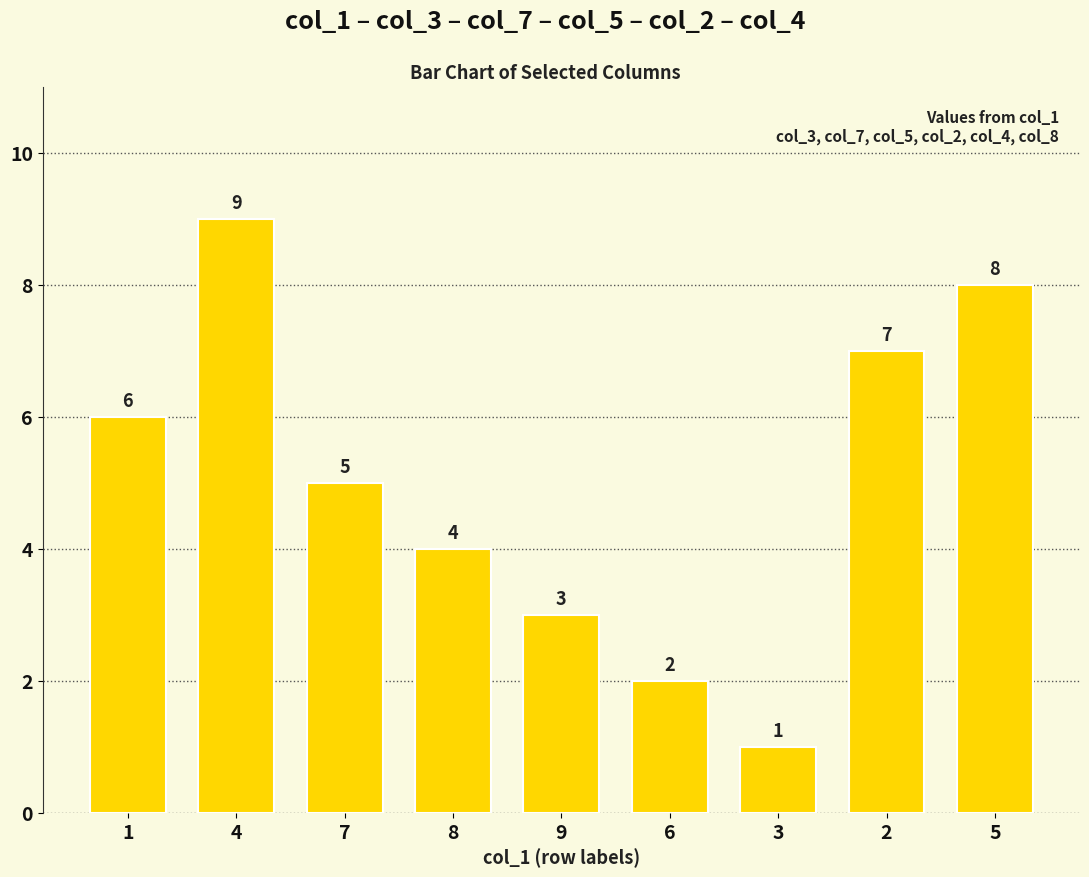

The chart shows a value of 2 at 6. True or false?

True